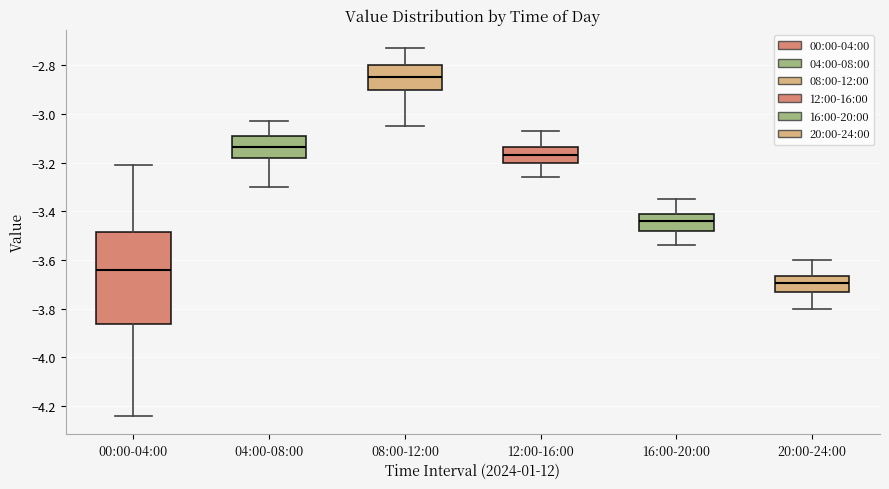

Which box is the tallest, from its lower edge to its upper edge?

00:00-04:00